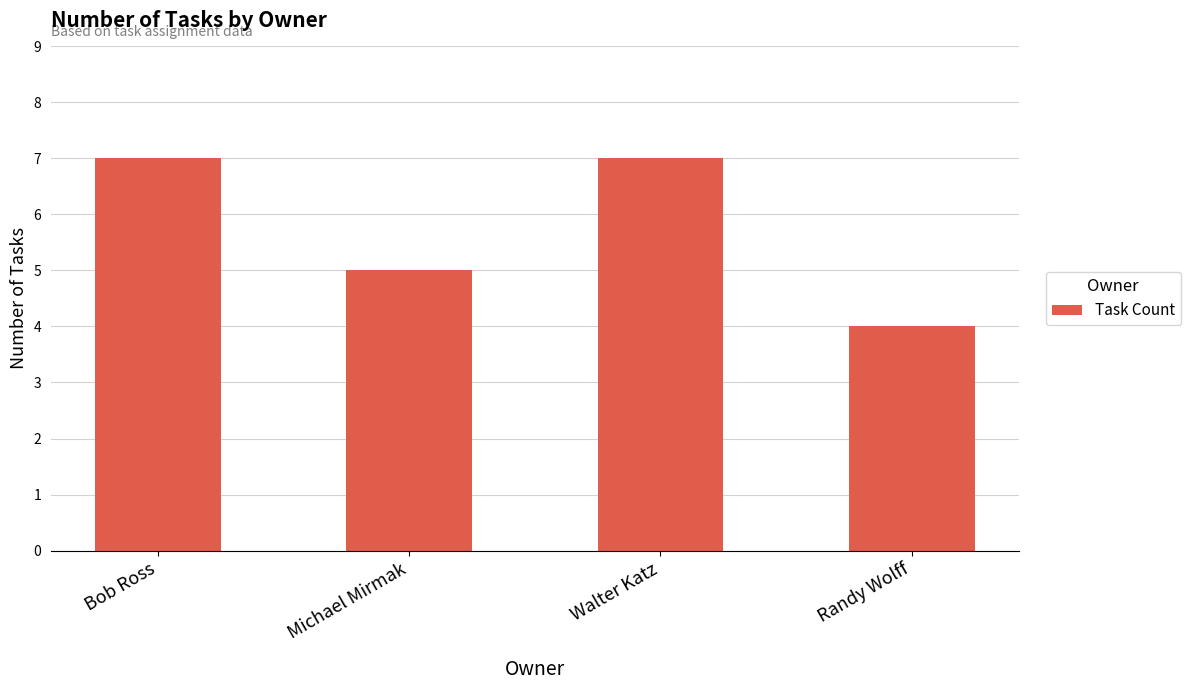

Between Michael Mirmak and Bob Ross, which is larger?

Bob Ross